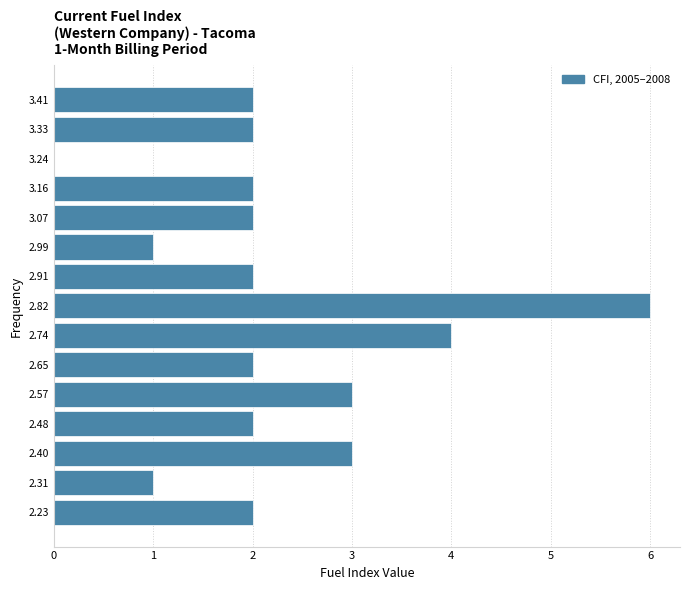

Which range on the y-axis has the longest bar?

2.78 to 2.86